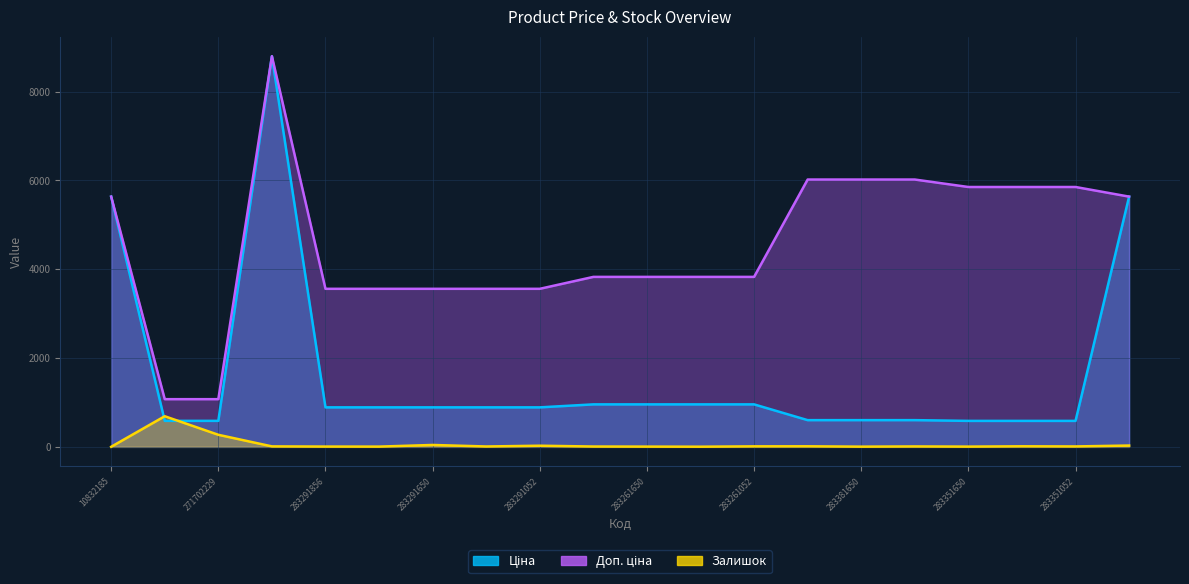

Rank the categories by Ціна value from highest to lowest.

248922198, 10832185, 10831752, 283261651, 283261650, 283261055, 283261052, 283291856, 283291651, 283291650, 283291055, 283291052, 283381651, 283381650, 283381052, 271702230, 271702229, 283351650, 283351055, 283351052